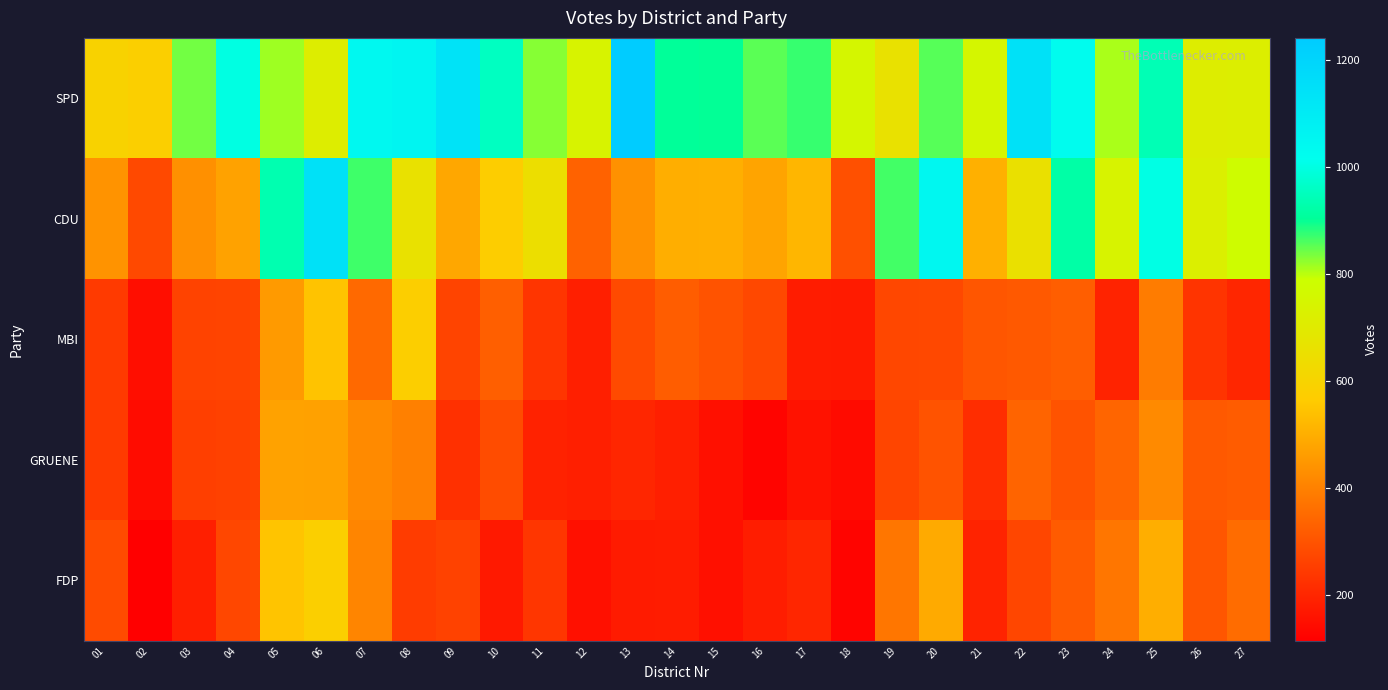

Between 03 and 21, which series saw the biggest shift?

SPD